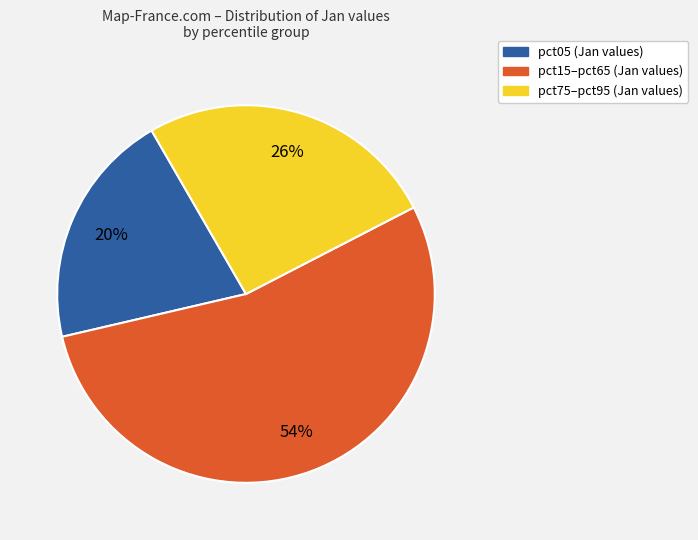

True or false: pct75–pct95 (Jan values) accounts for 38% of the total.

False